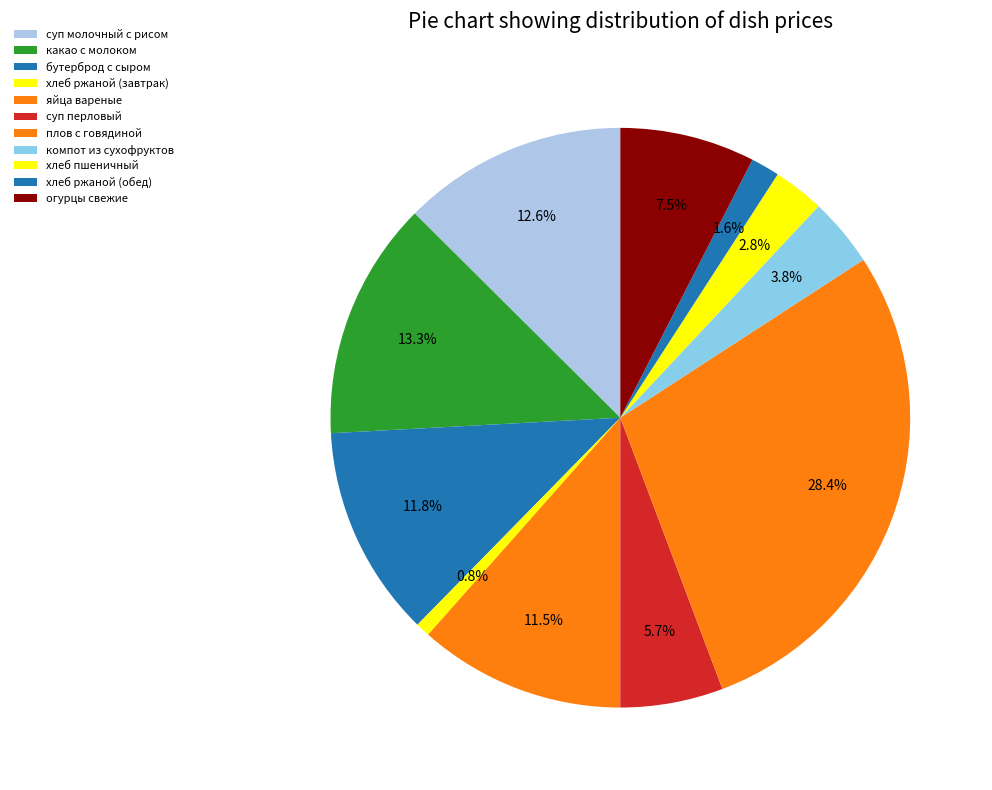

Is it true that суп перловый is 1% of the pie?

False